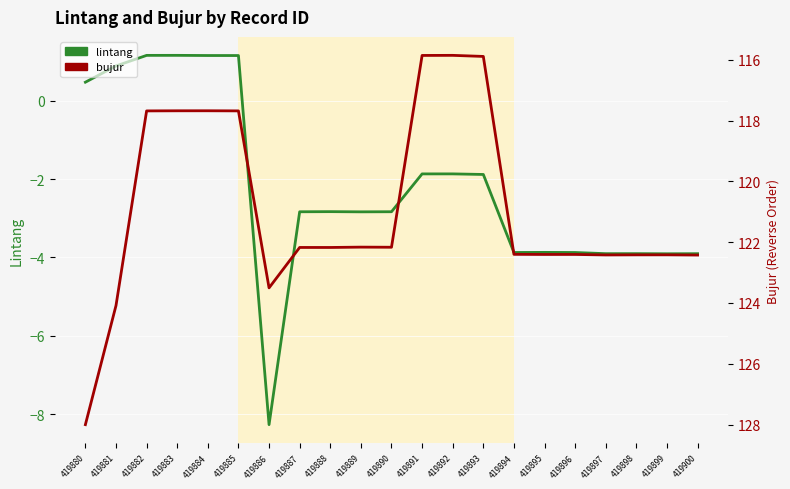

What are all the series names shown in the legend?

lintang, bujur